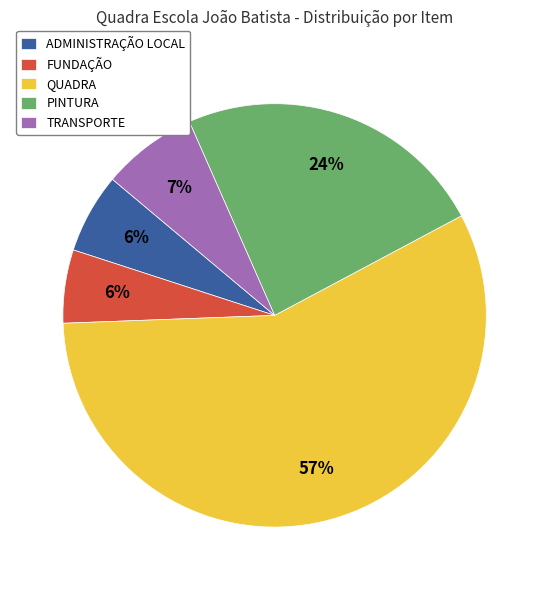

To the nearest percent, what is the average slice percentage?

20%